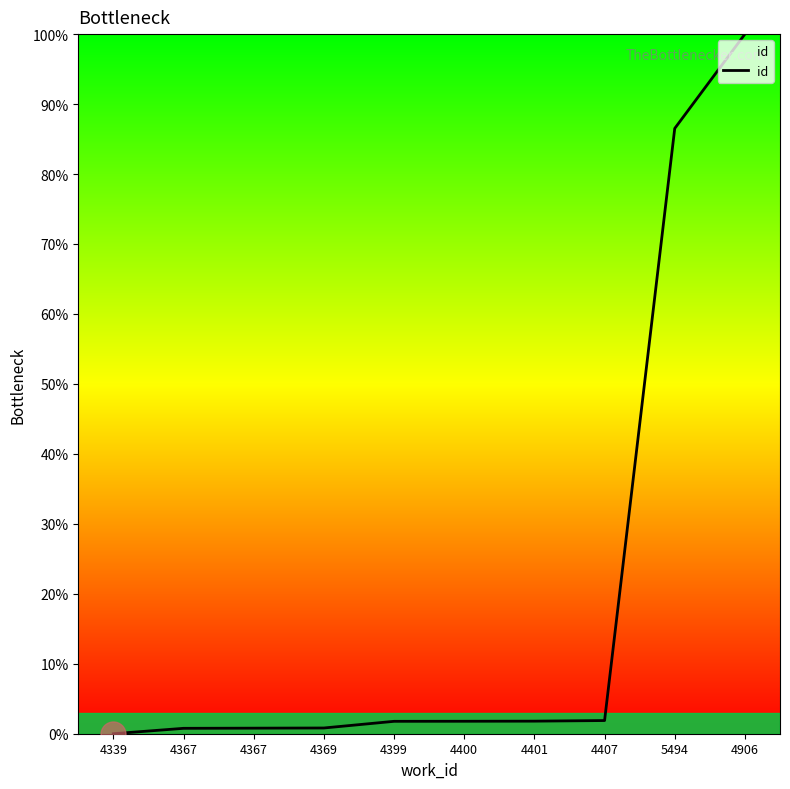

How many lines are shown in the chart?

1